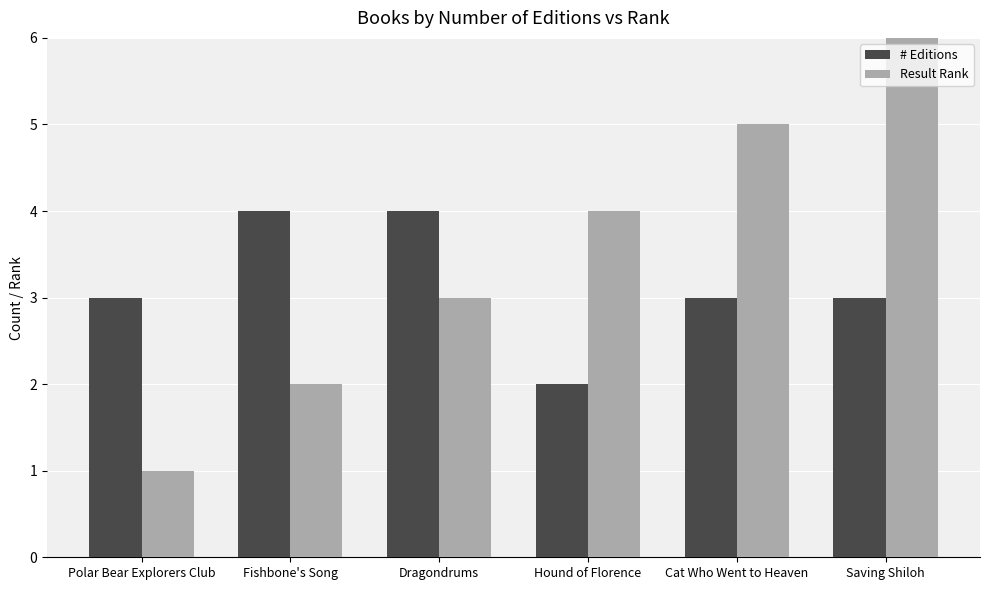

The value of # Editions at Saving Shiloh is 2. True or false?

False